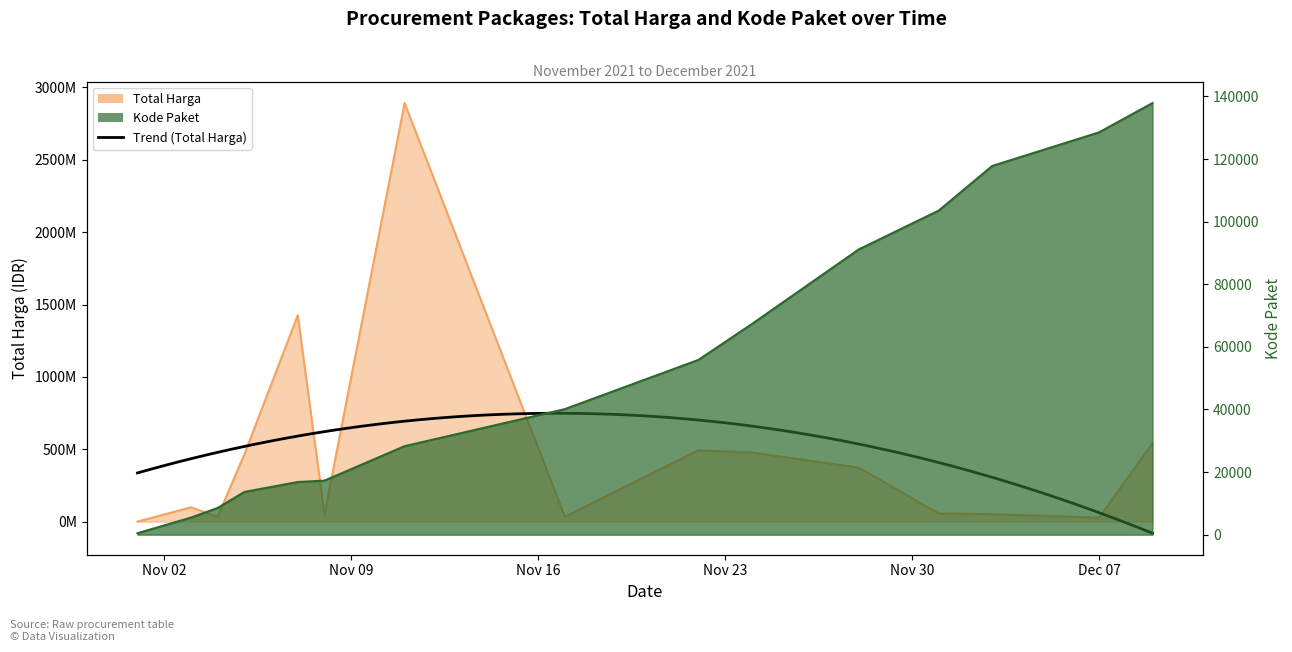

At which category does Total Harga reach its first local peak?

2021-11-03